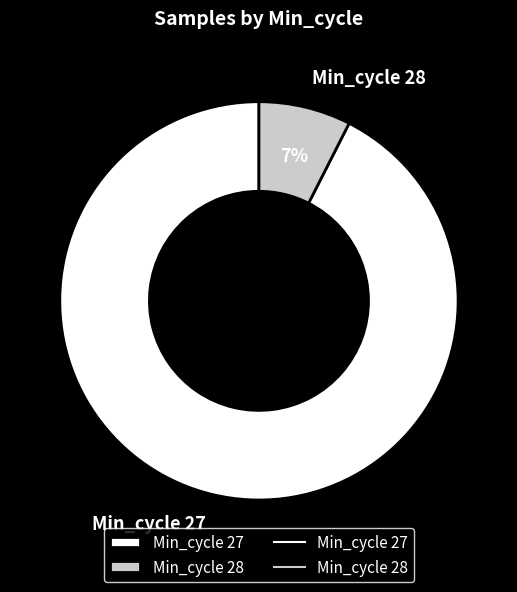

Which category has the smallest portion of the pie?

Min_cycle 28